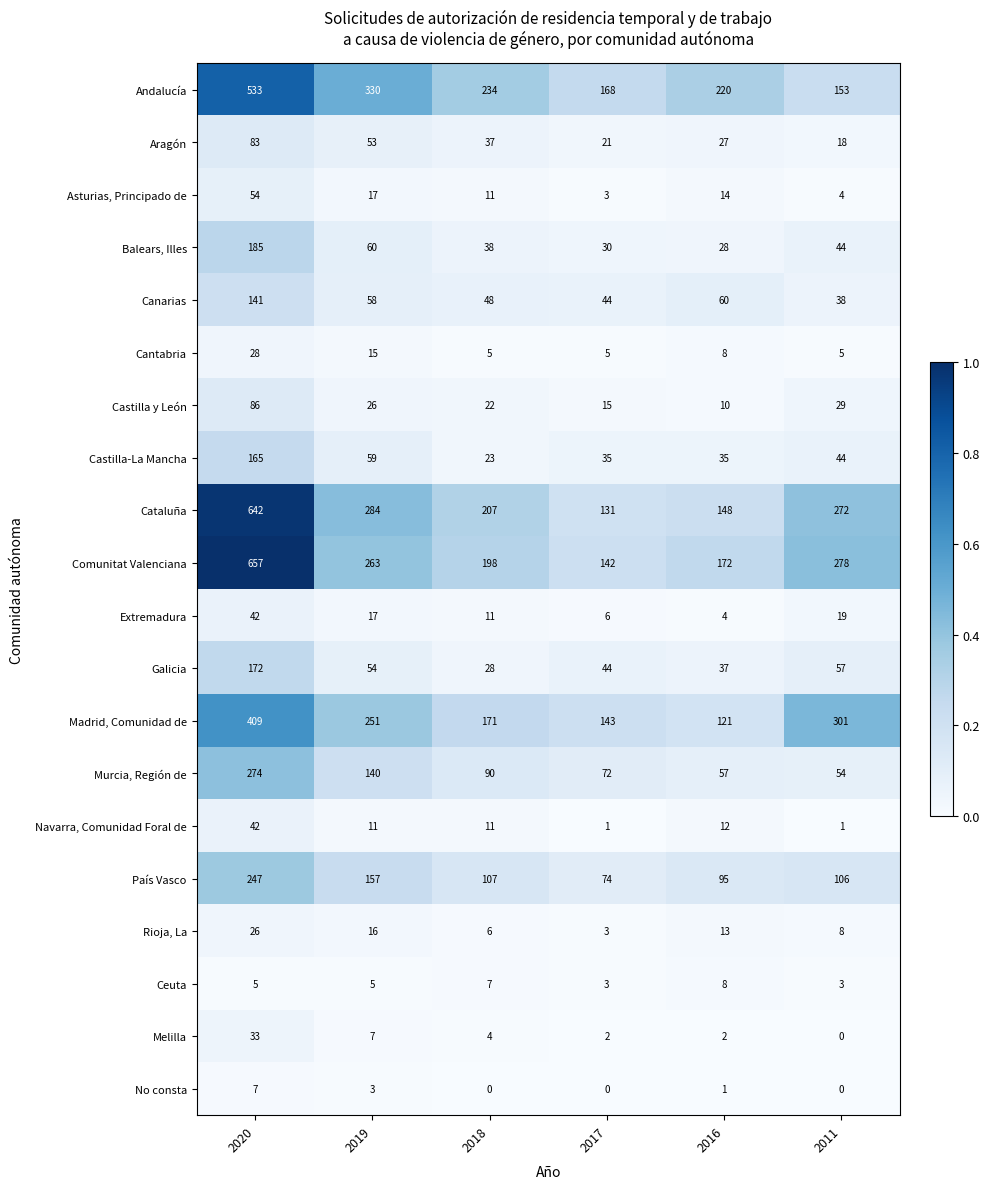

Rank the categories by Galicia value from lowest to highest.

2018, 2016, 2017, 2019, 2011, 2020